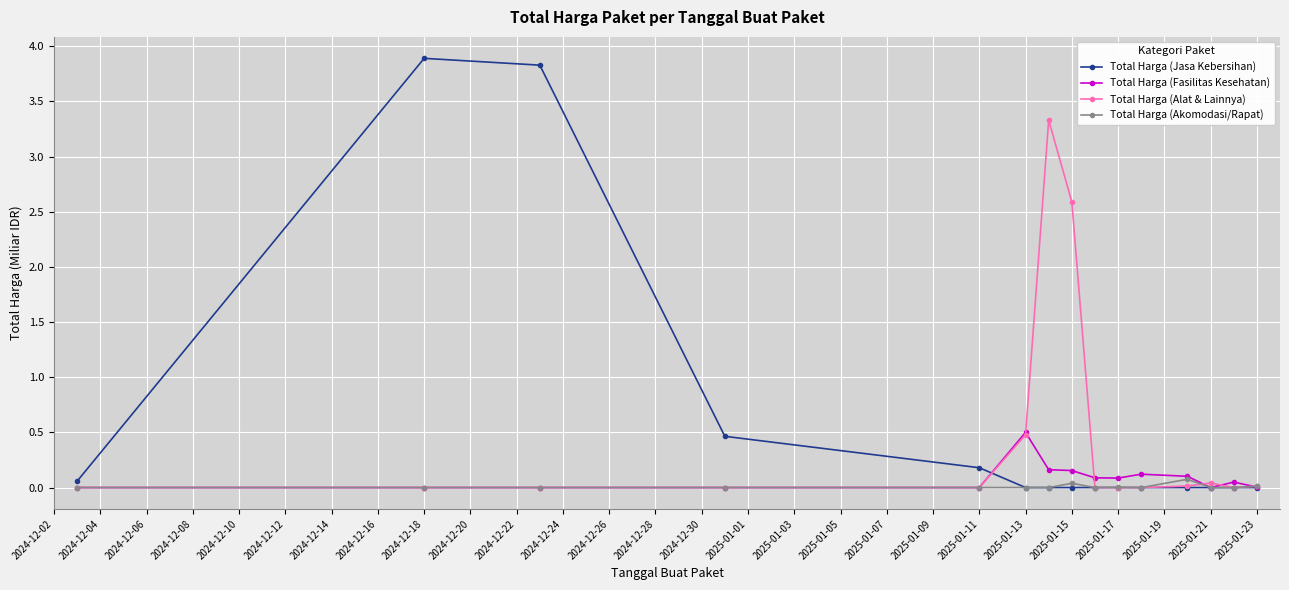

Which series has the largest range (max minus min)?

Total Harga (Jasa Kebersihan)